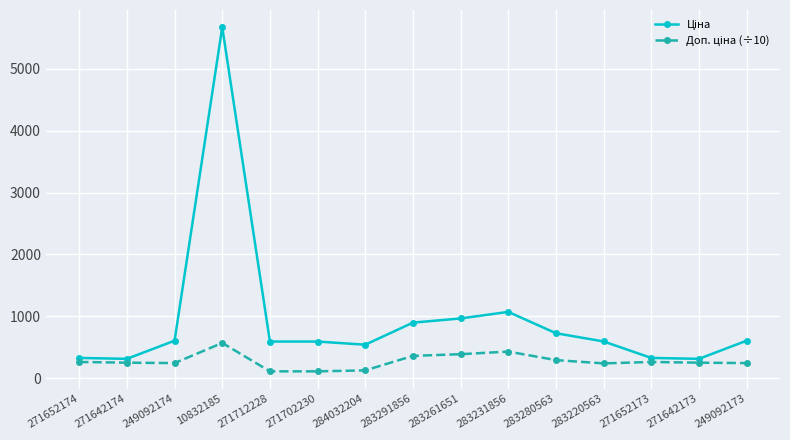

What is the label of the 8th point from the left?

283291856